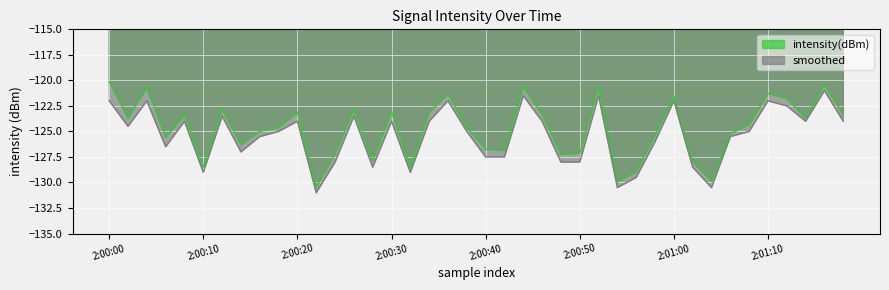

True or false: smoothed has a value of -128.0 at 24.

True